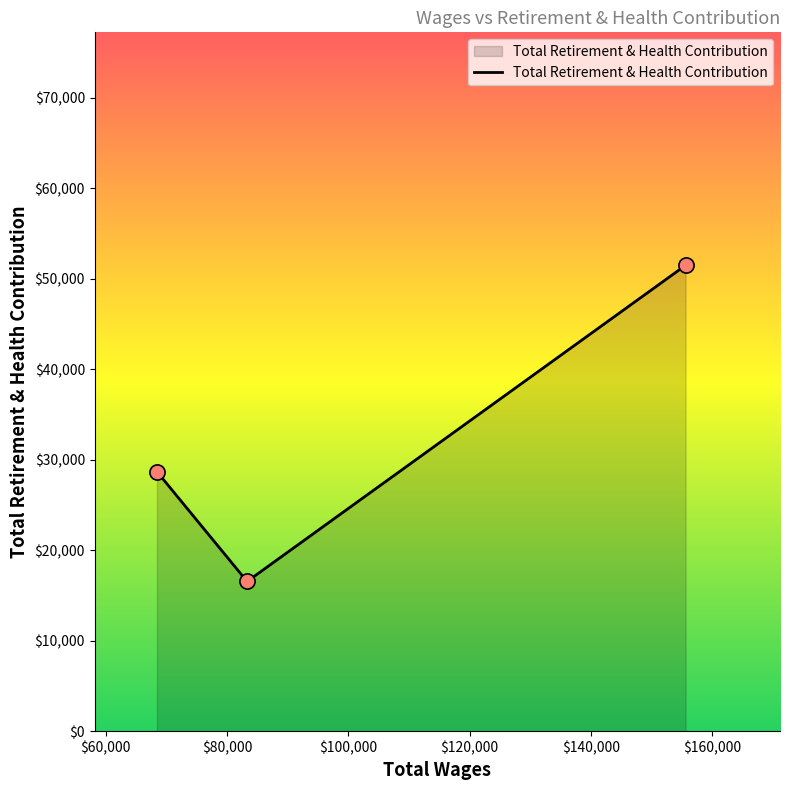

What is the sum of all values?

96675